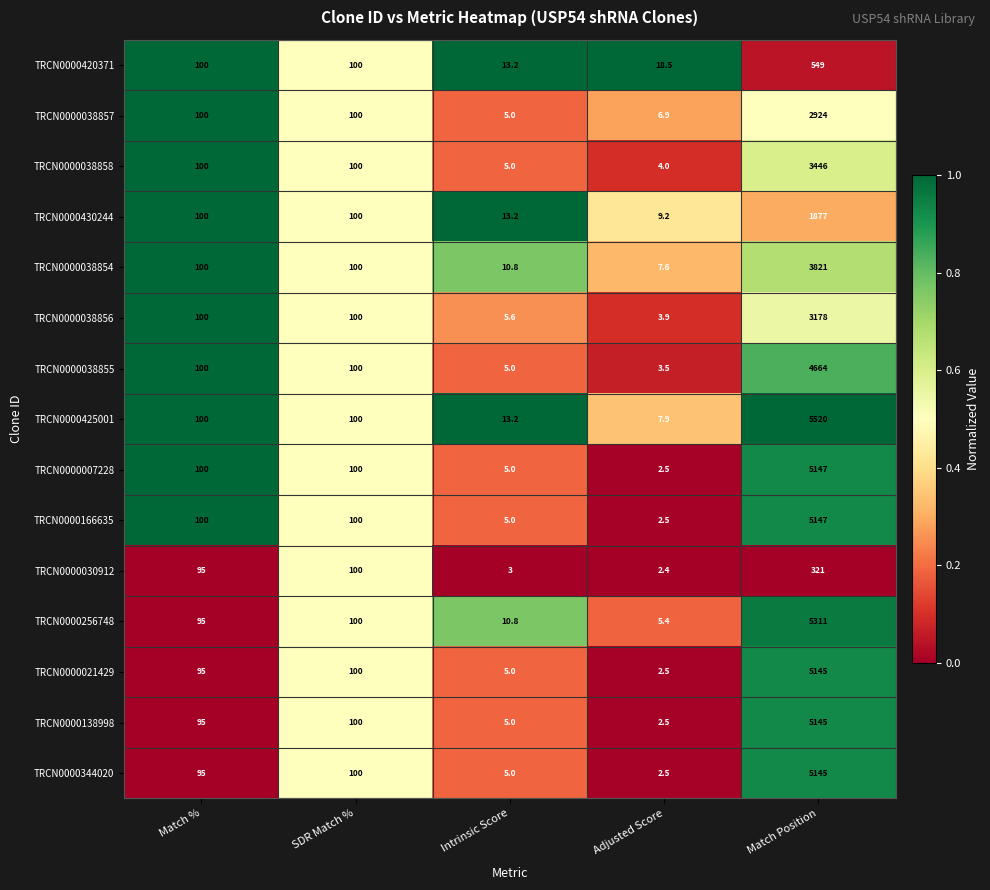

How many data points does each series have?

5